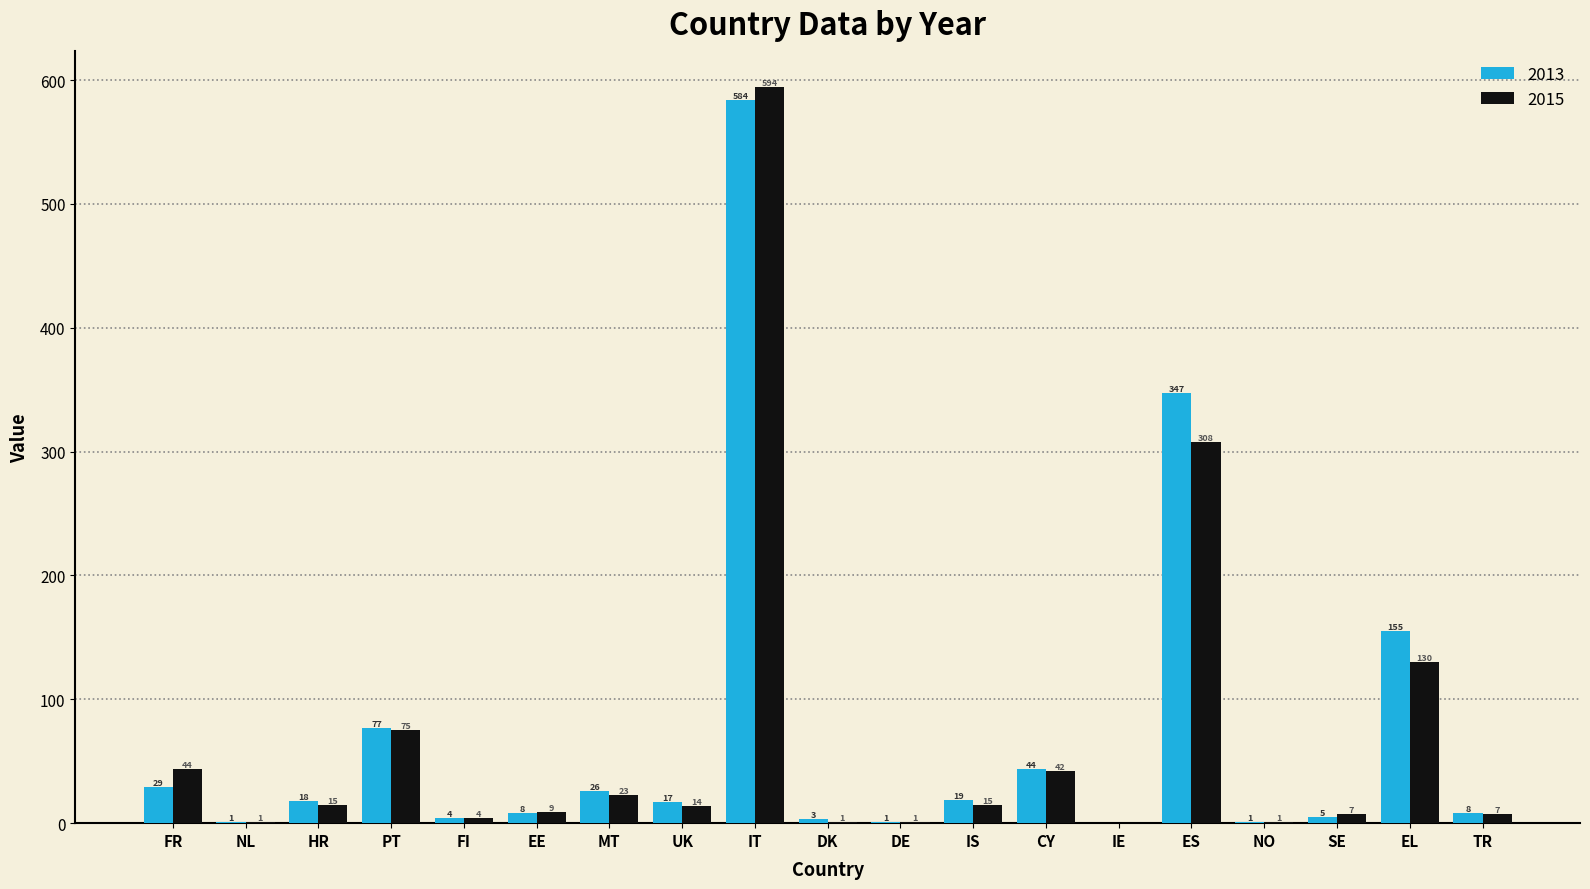

Reading left to right, transcribe all the data shown in this chart.

2013: 29	1	18	77	4	8	26	17	584	3	1	19	44	0	347	1	5	155	8
2015: 44	1	15	75	4	9	23	14	594	1	1	15	42	0	308	1	7	130	7